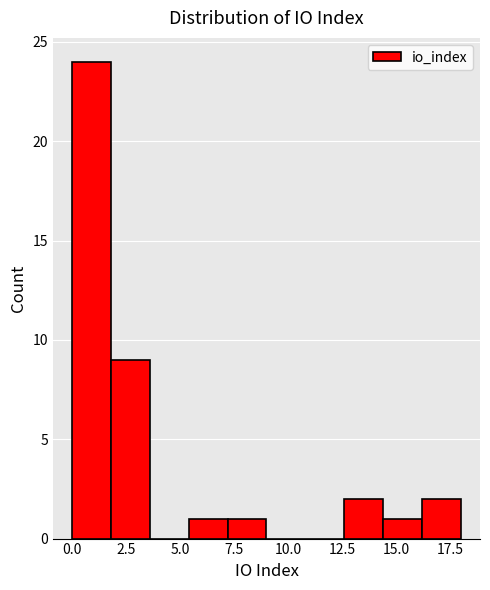

Around what value on the x-axis is the tallest bar? Give the approximate position of its centre, as read against the axis.

1.0